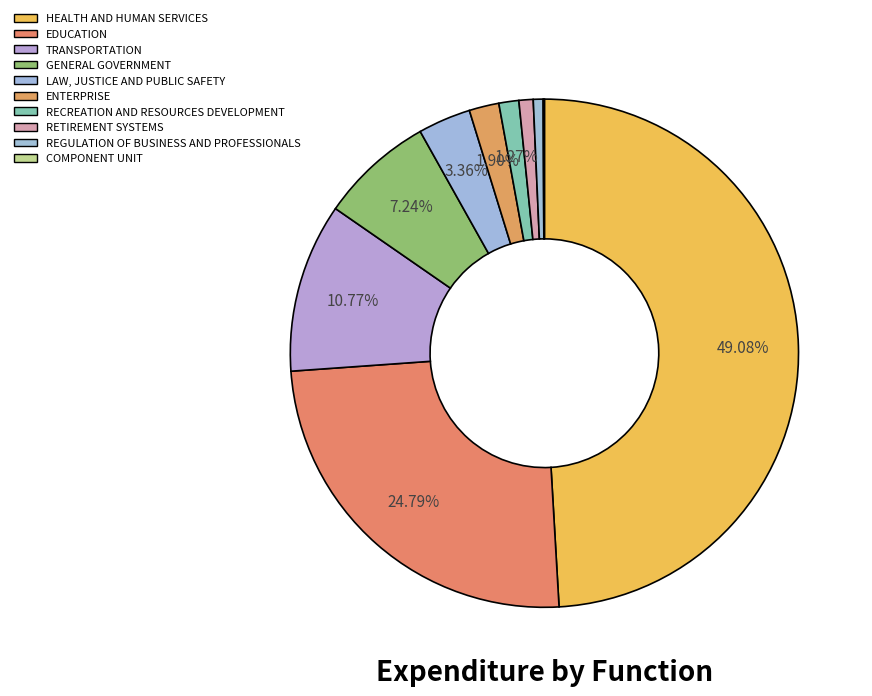

Do RECREATION AND RESOURCES DEVELOPMENT and ENTERPRISE together represent more than half of the pie?

No